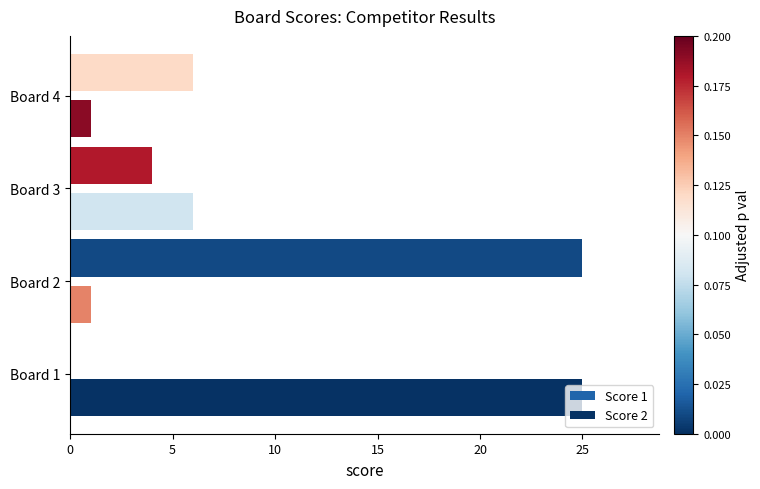

What is the sum of all Score 2 values?

33